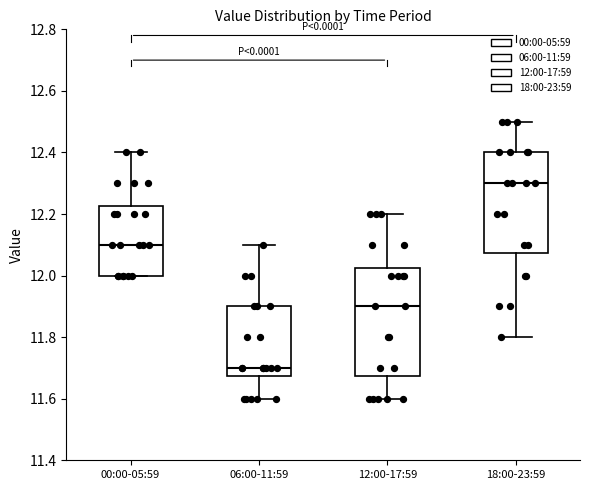

Reading left to right, read every box against the y-axis: the position of its median line, the range the box covers, and the ends of its whiskers. The values are not printed on the chart, so give them approximately, as read against the axis.

00:00-05:59: median 12.10, box 12.00 to 12.22, whiskers 12.00 to 12.40
06:00-11:59: median 11.70, box 11.68 to 11.90, whiskers 11.60 to 12.10
12:00-17:59: median 11.90, box 11.68 to 12.02, whiskers 11.60 to 12.20
18:00-23:59: median 12.30, box 12.08 to 12.40, whiskers 11.80 to 12.50